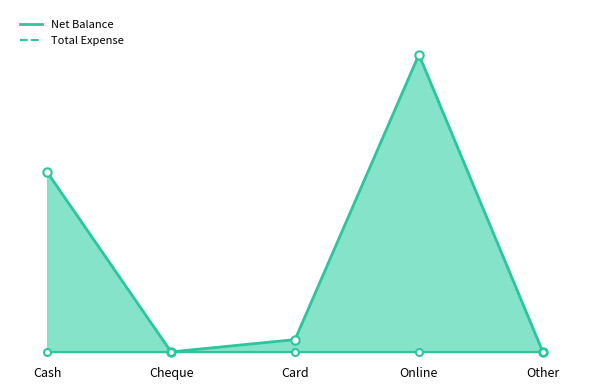

What position from the right is Card?

3